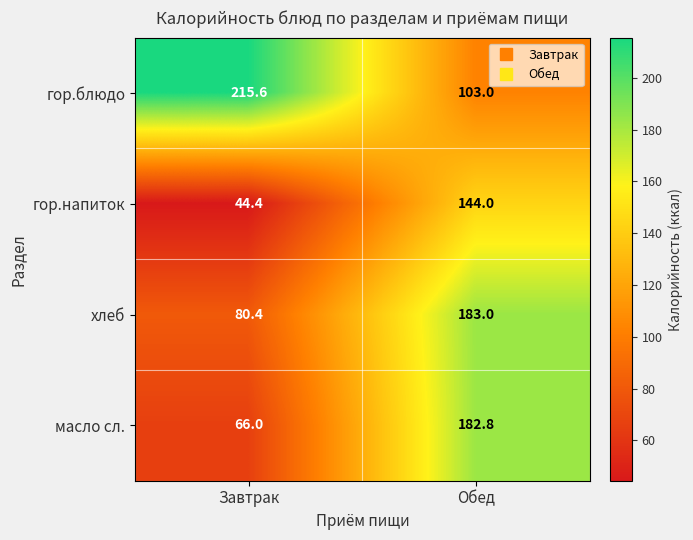

What value does the масло сл. series have at Завтрак?

66.0